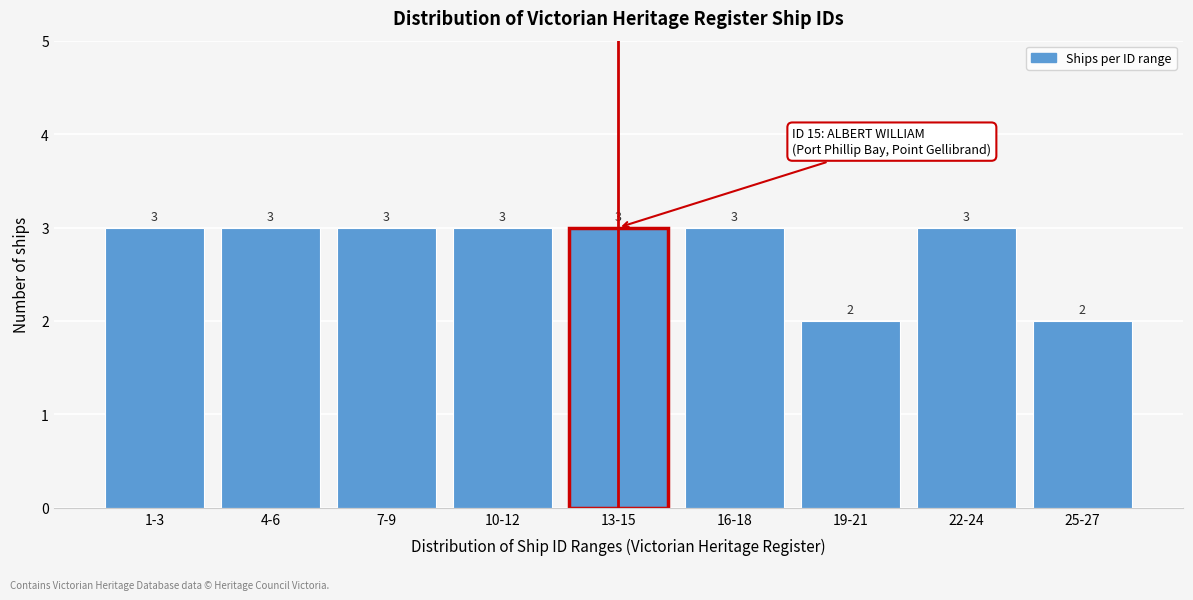

Reading right to left, transcribe all the data shown in this chart.

2	3	2	3	3	3	3	3	3